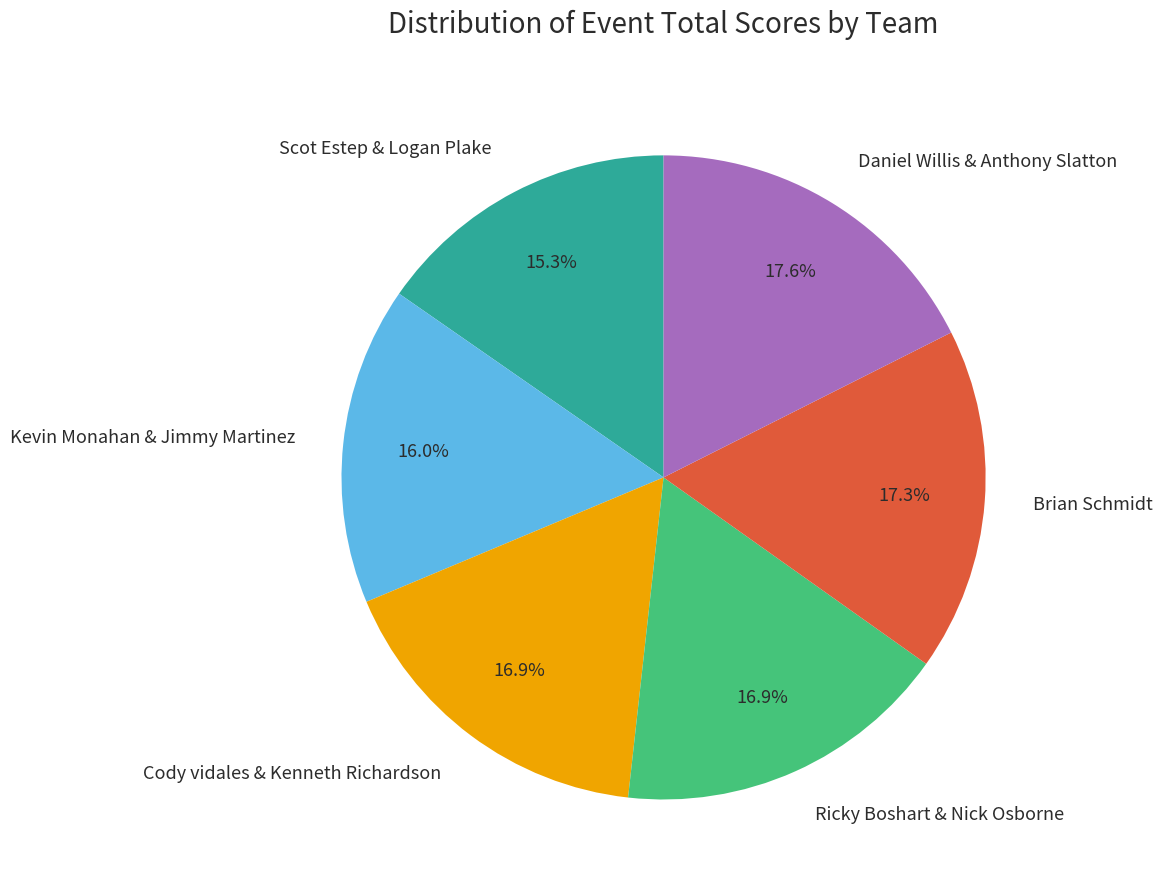

Does Scot Estep & Logan Plake account for over 50% of the chart?

No